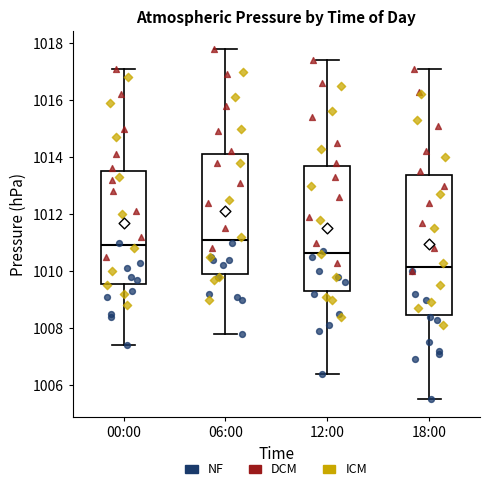

Reading left to right, transcribe this box plot: for each box, give where its median line is, the range the box spans, and where its two whiskers end, as read against the y-axis. The values are not printed on the chart, so give them approximately, as read against the axis.

00:00: median 1011.0, box 1009.6 to 1013.6, whiskers 1007.4 to 1017.2
06:00: median 1011.2, box 1010.0 to 1014.2, whiskers 1007.8 to 1017.8
12:00: median 1010.6, box 1009.4 to 1013.6, whiskers 1006.4 to 1017.4
18:00: median 1010.2, box 1008.4 to 1013.4, whiskers 1005.6 to 1017.2